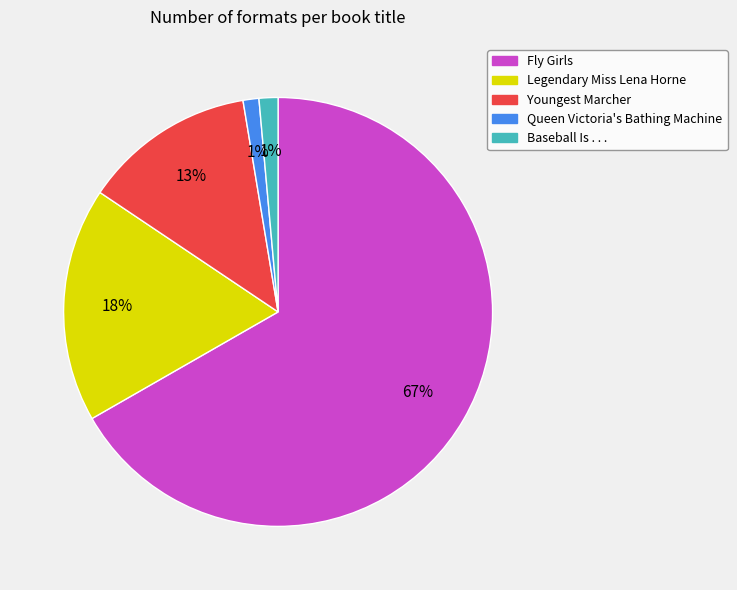

What percentage is the Legendary Miss Lena Horne slice, to the nearest percent?

18%